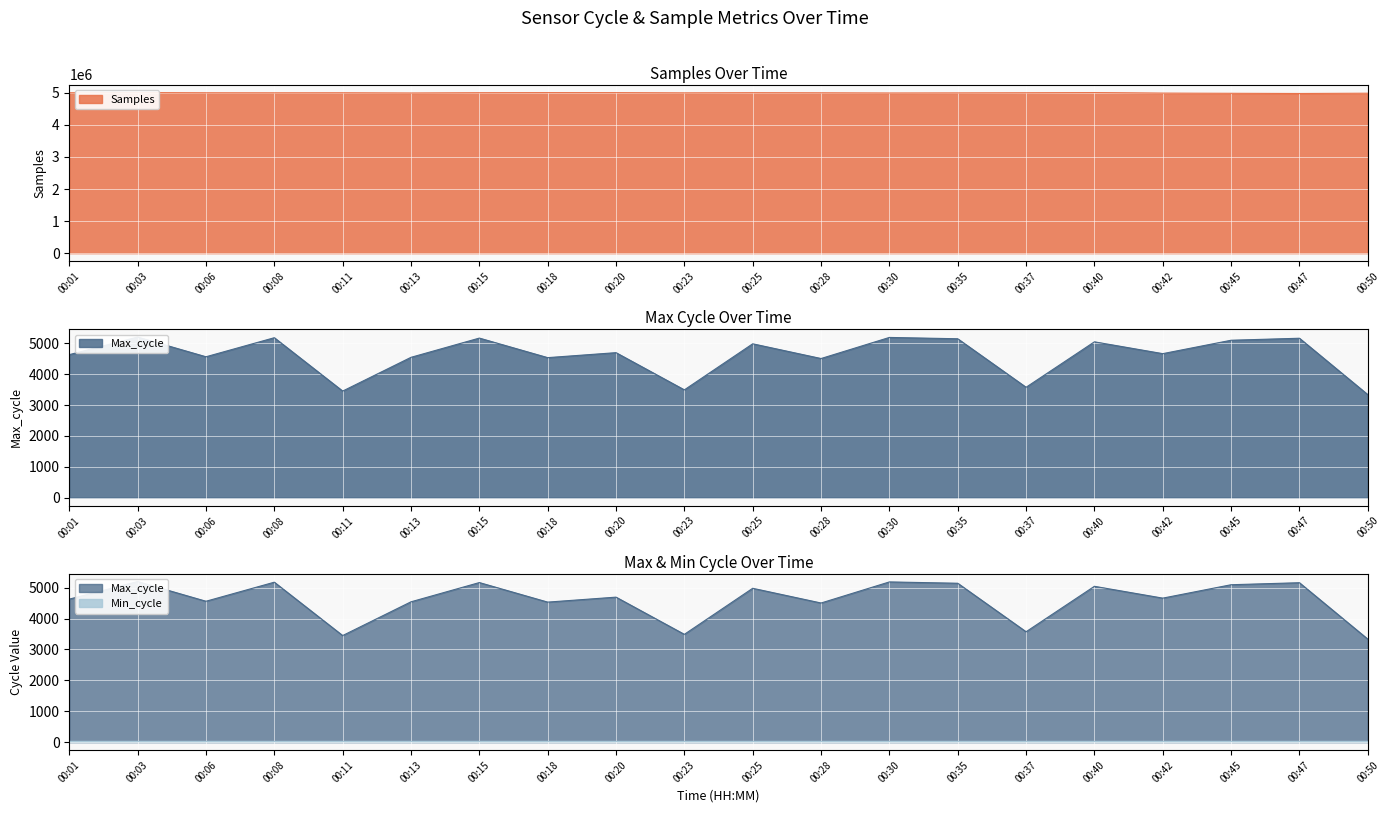

Which has a higher value, 00:03 or 00:28?

00:03